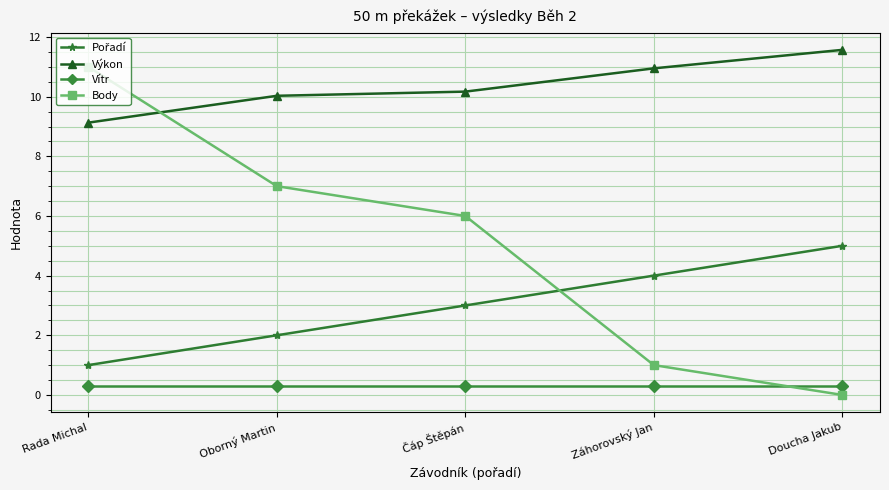

Which series has the widest spread of values?

Body